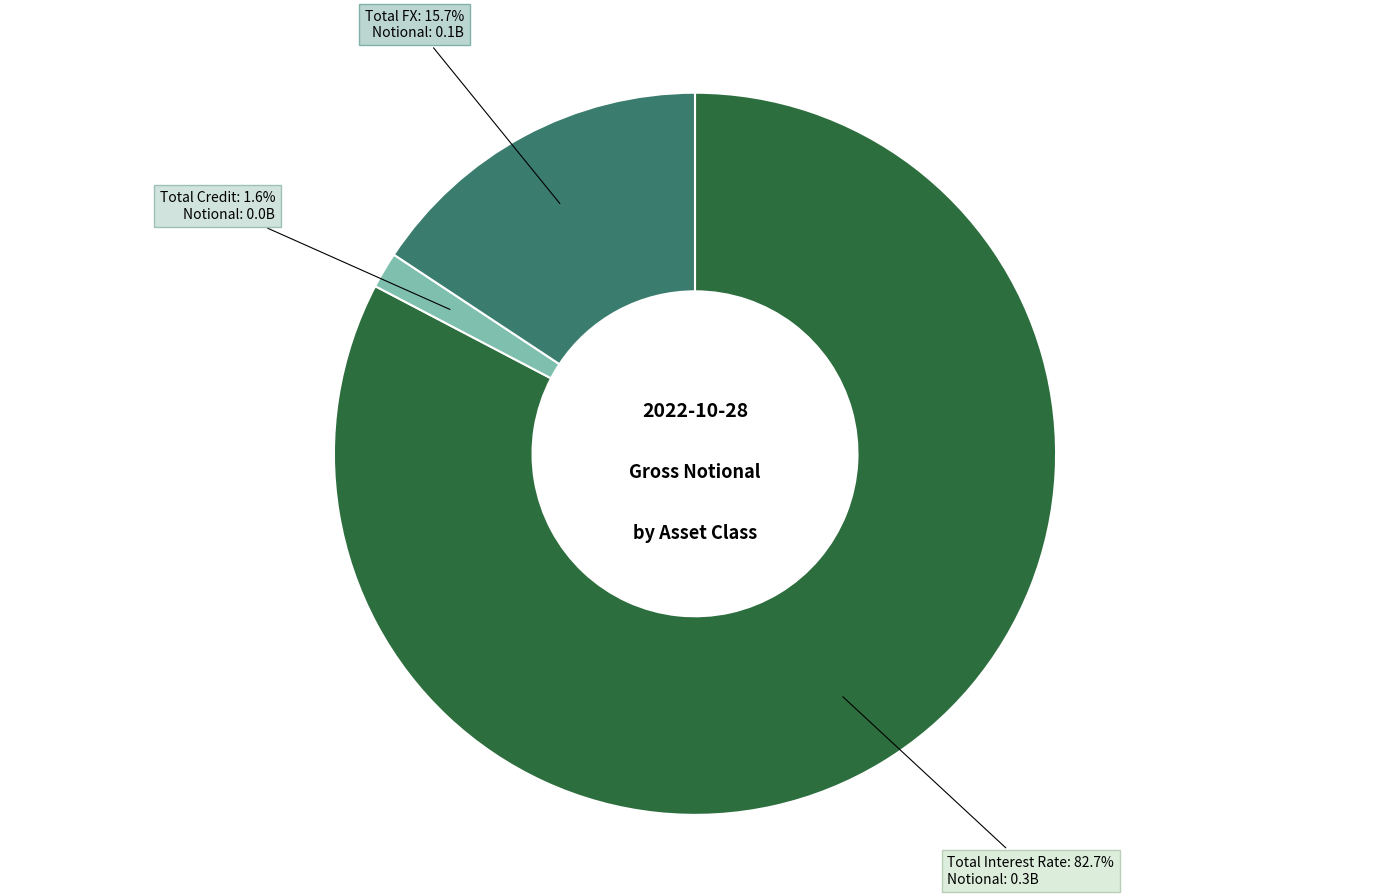

Does Total FX represent more than half of the total?

No